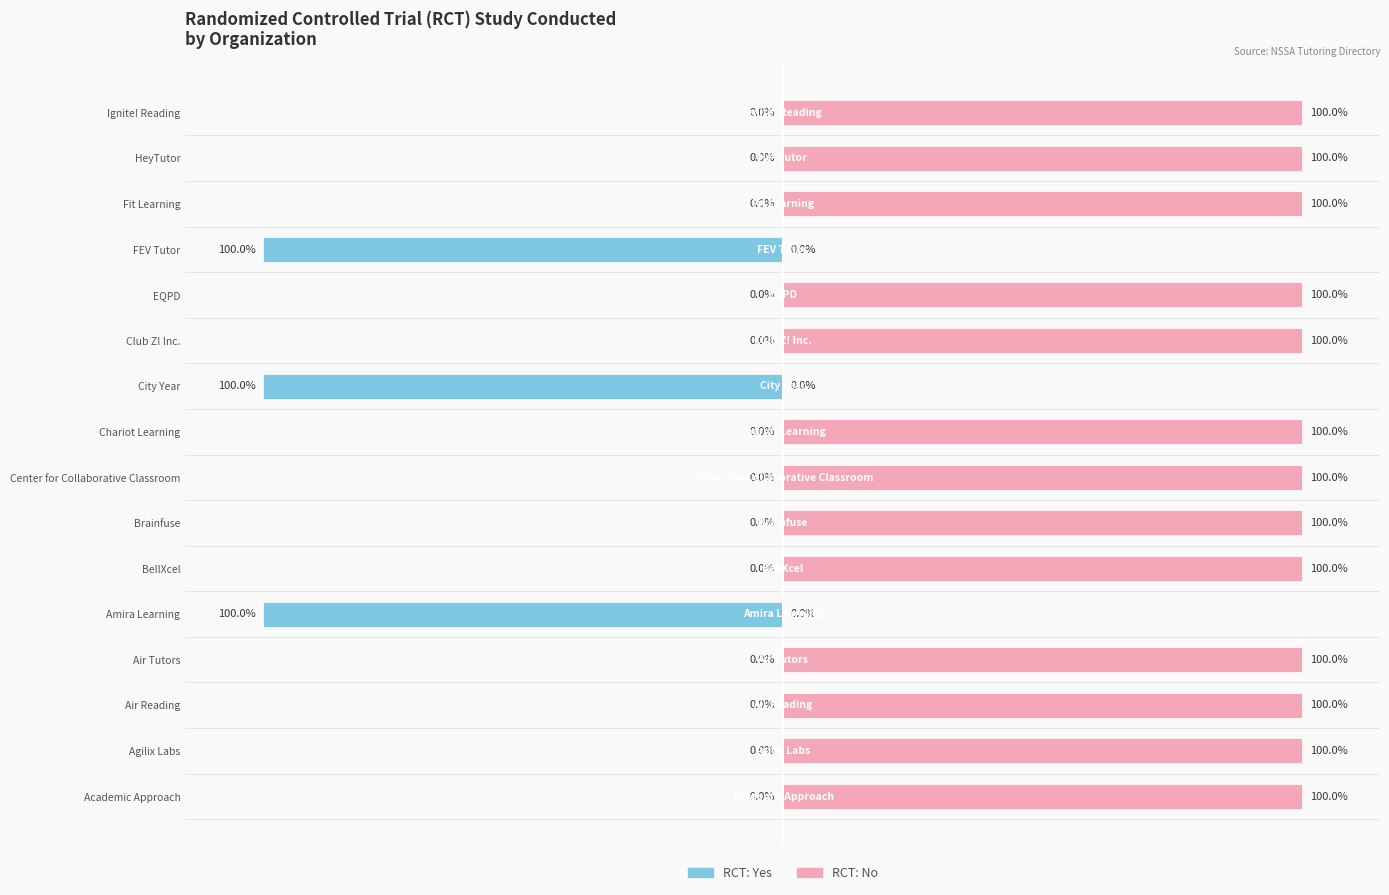

Which series has the largest range (max minus min)?

RCT: Yes